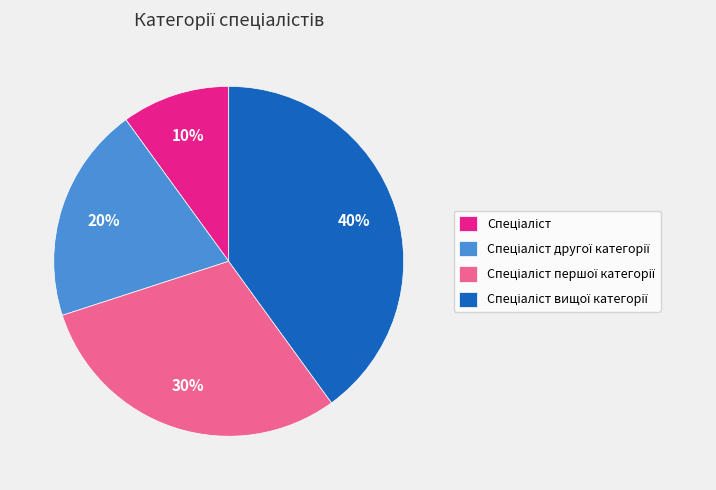

How many slices are in this pie chart?

4